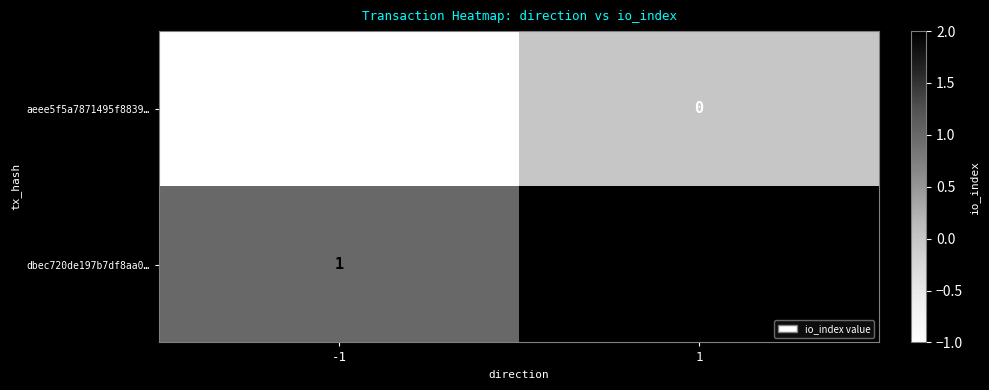

What is the difference between the highest and lowest values at 1?

2